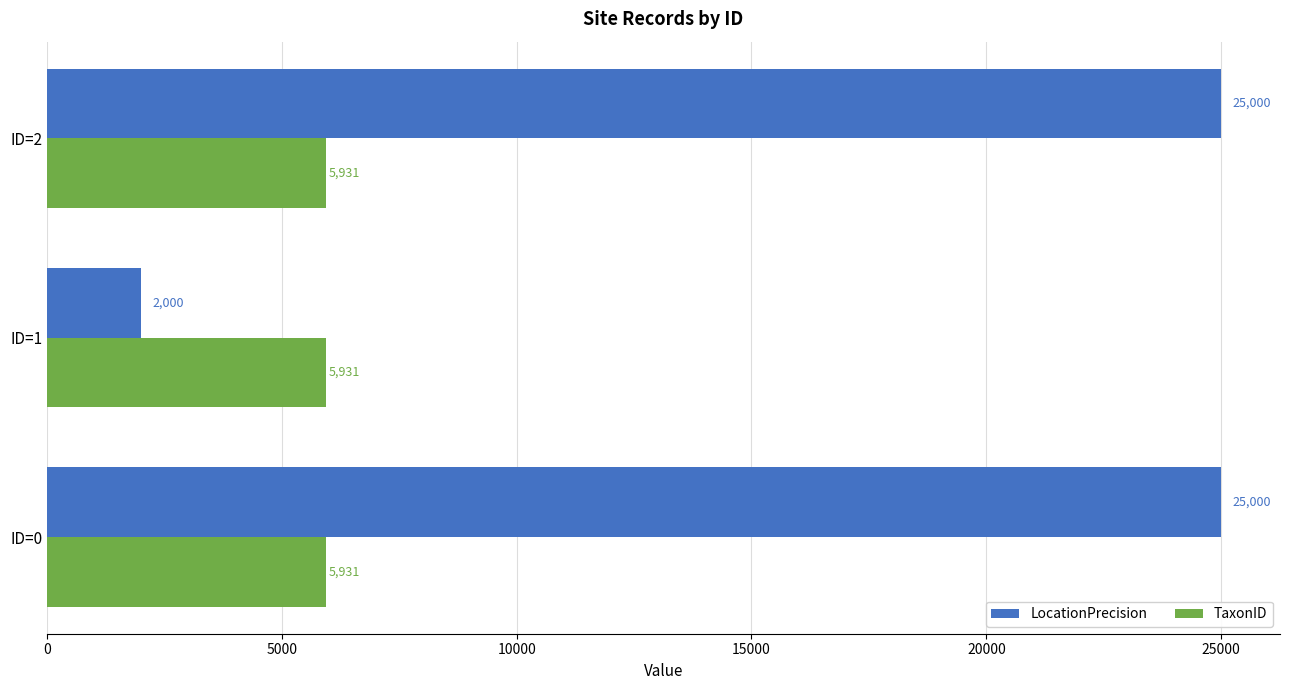

True or false: LocationPrecision has a value of 2000 at ID=1.

True